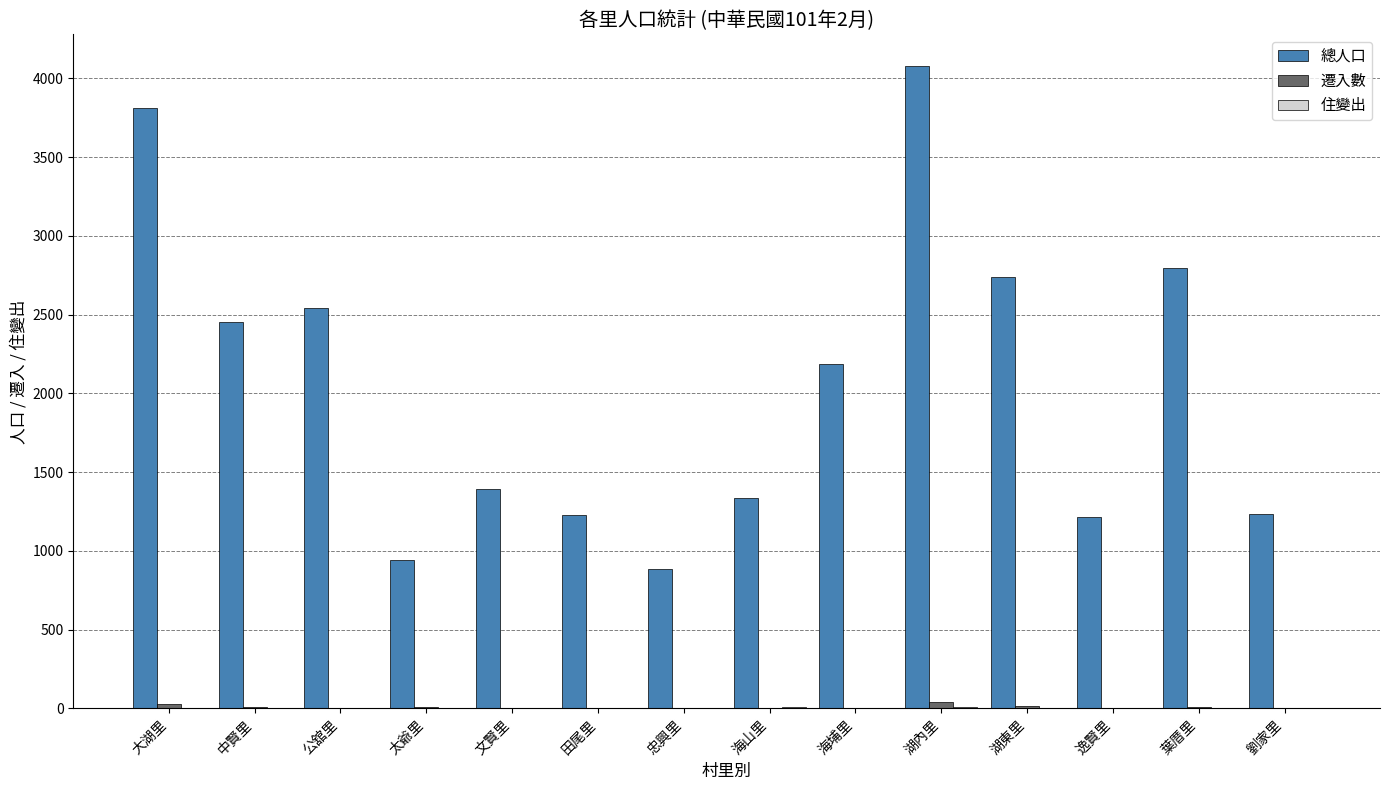

Between 海埔里 and 劉家里, which series saw the biggest shift?

總人口